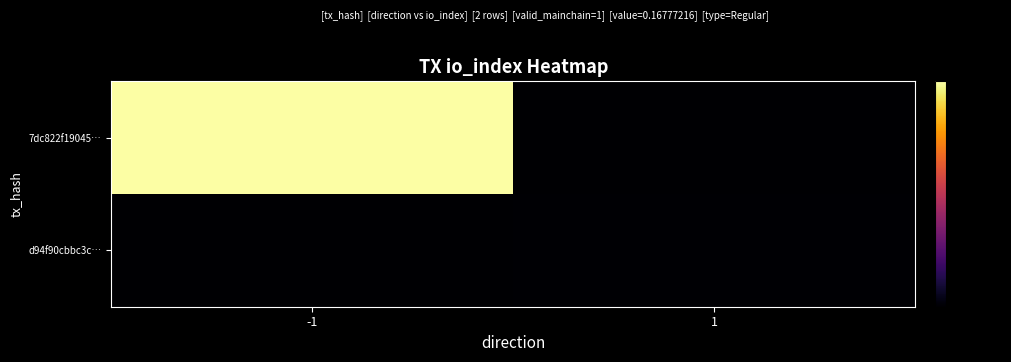

Which series has the largest total across all categories?

7dc822f19045…